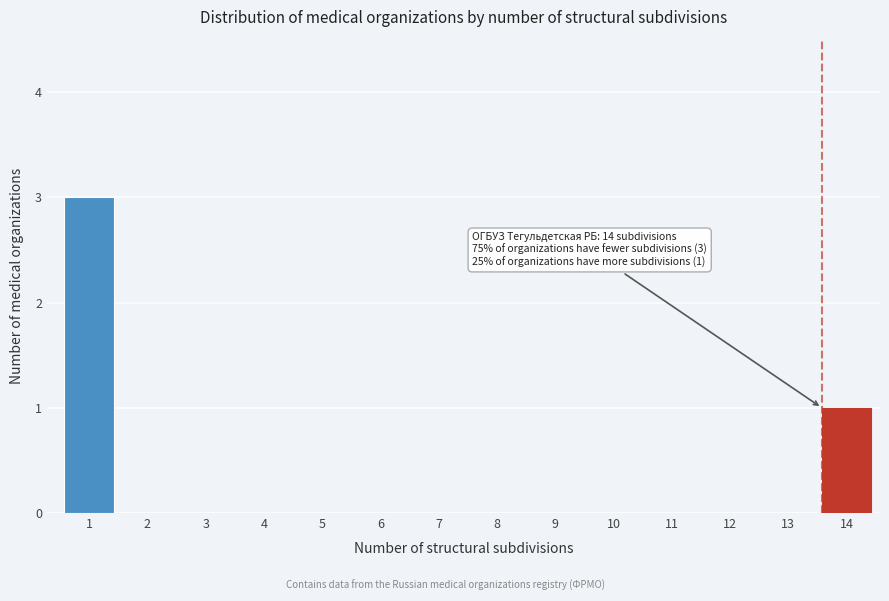

Reading left to right, what are all the values shown in this chart?

1=3	2=0	3=0	4=0	5=0	6=0	7=0	8=0	9=0	10=0	11=0	12=0	13=0	14=1